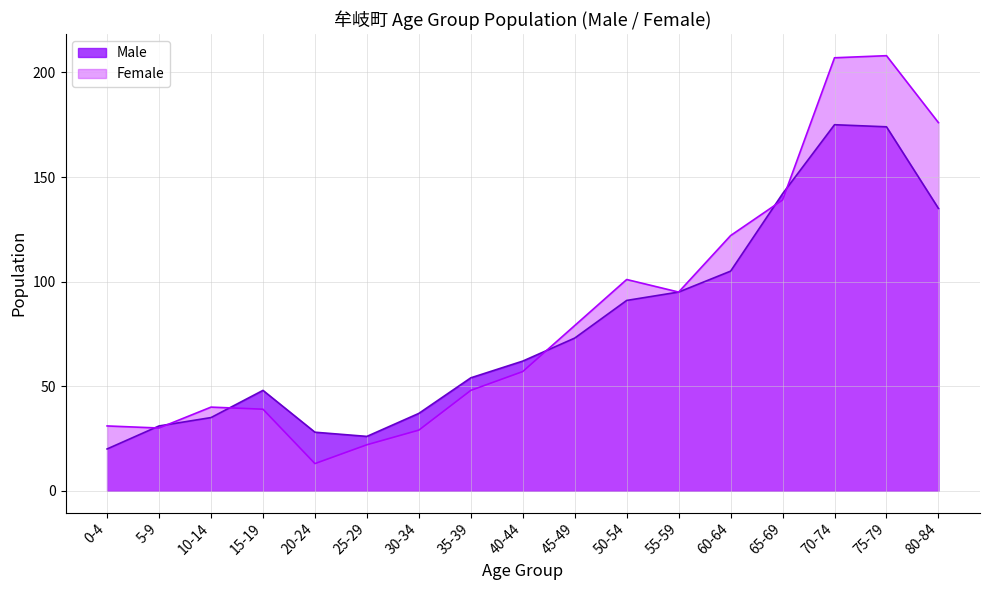

At 75-79, list the series in order from largest to smallest.

Female, Male